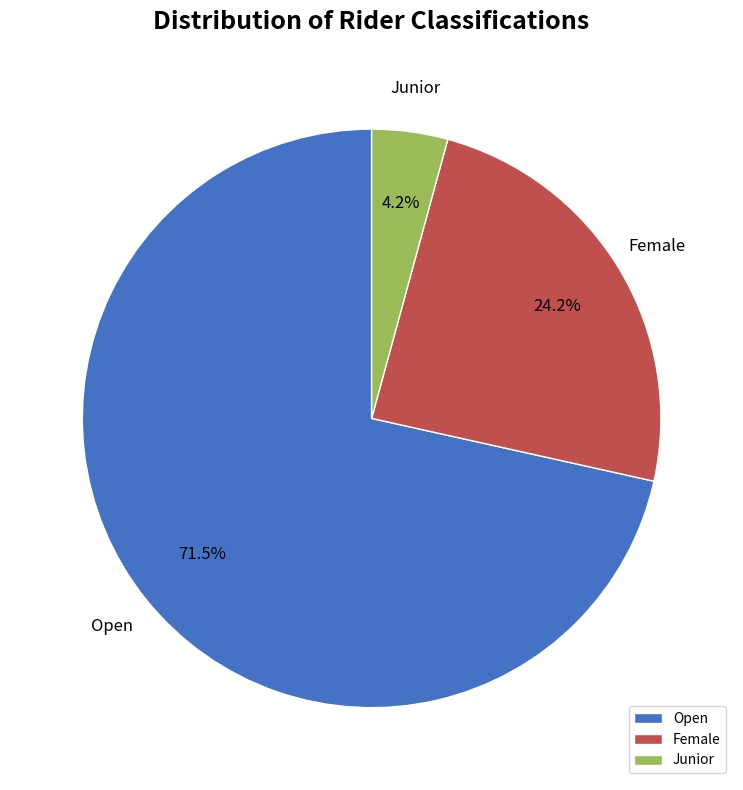

To the nearest percent, what is the combined percentage of Female and Open?

96%